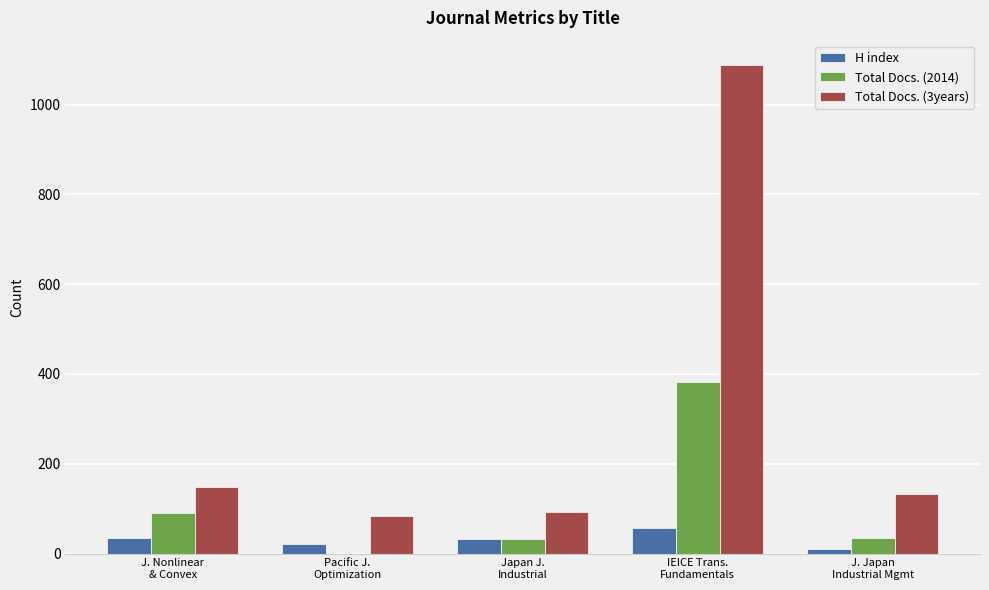

Which series has the largest total across all categories?

Total Docs. (3years)